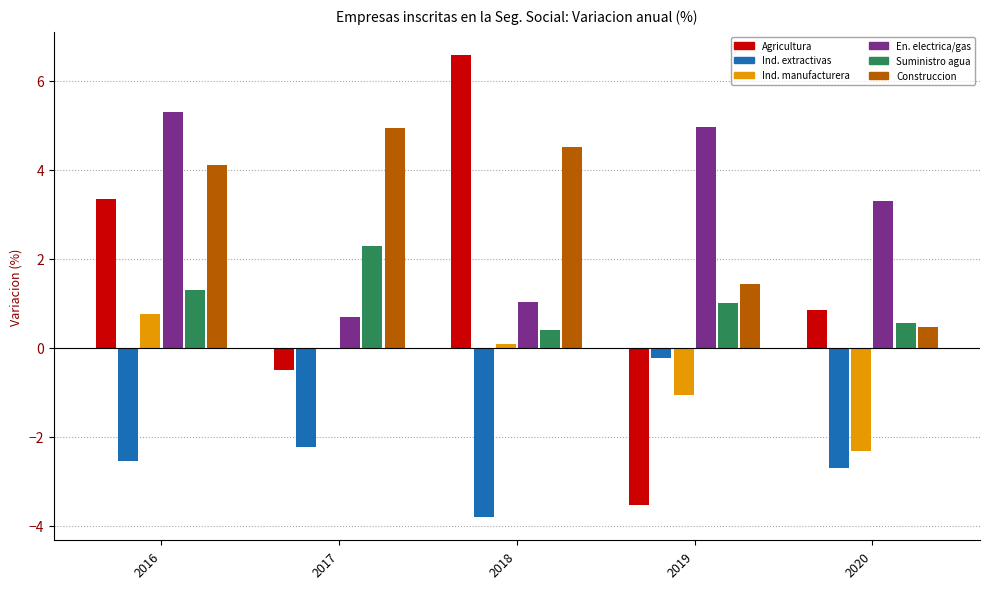

The Suministro agua series shows 0.6 at 2020. True or false?

True